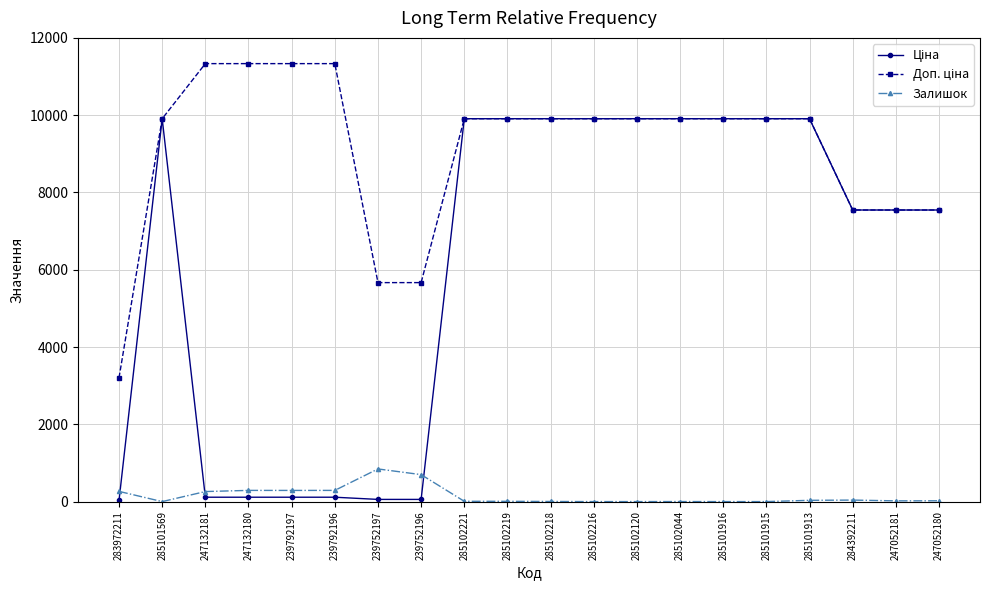

True or false: Залишок has a value of 3.0 at 285102218.

True